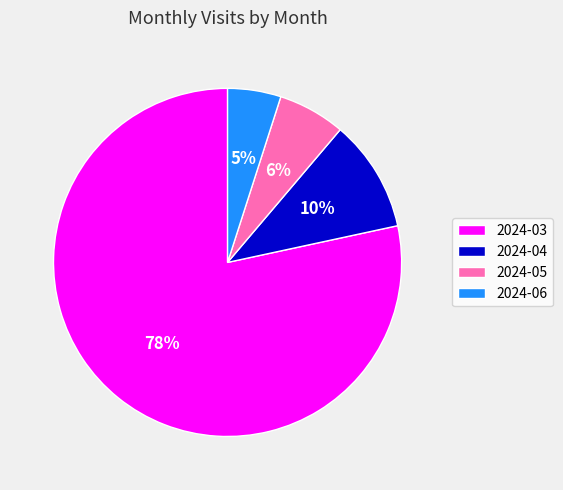

Which category has the smallest portion of the pie?

2024-06